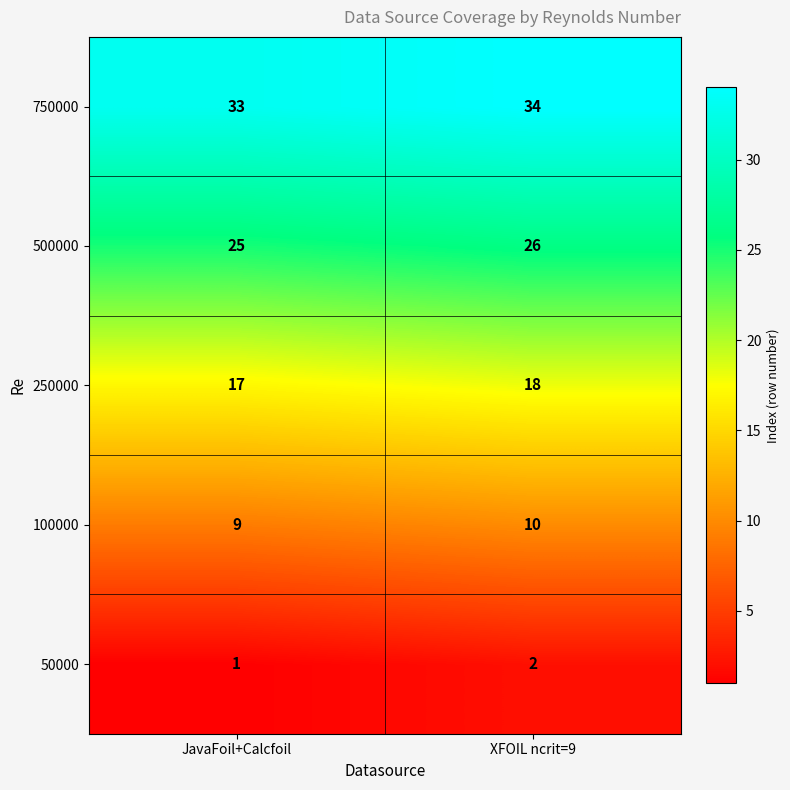

At which category is the sum across all series the highest?

XFOIL ncrit=9